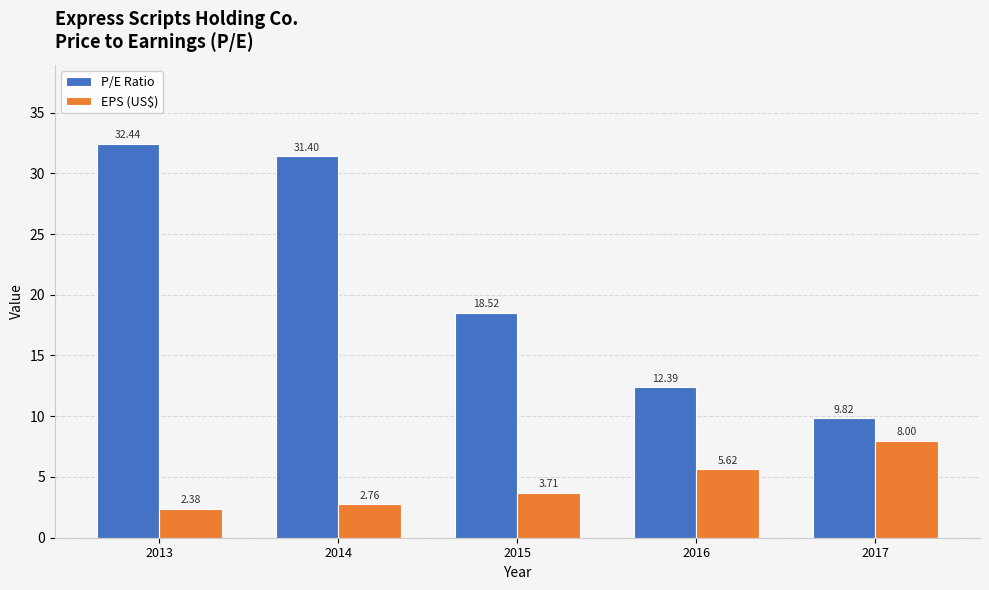

The P/E Ratio series shows 12.0 at 2015. True or false?

False